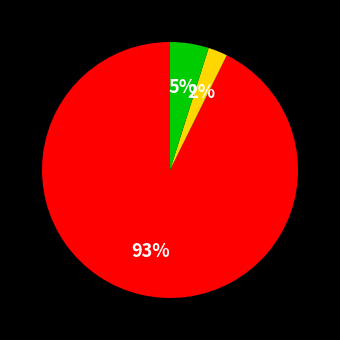

To the nearest percent, what is the average slice percentage?

33%